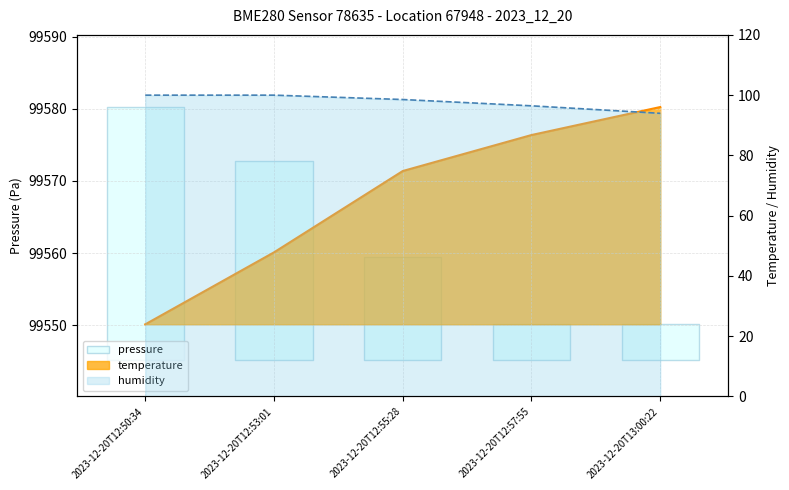

Which label corresponds to the largest value in the chart?

2023-12-20T13:00:22